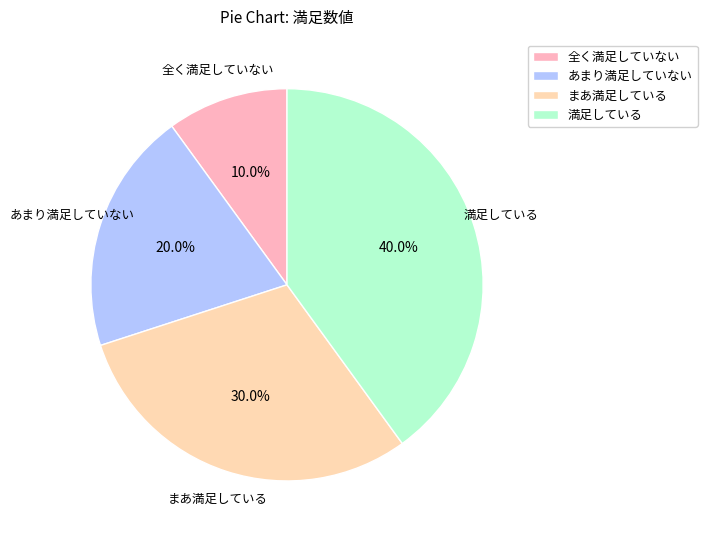

Between あまり満足していない and まあ満足している, which is larger?

まあ満足している